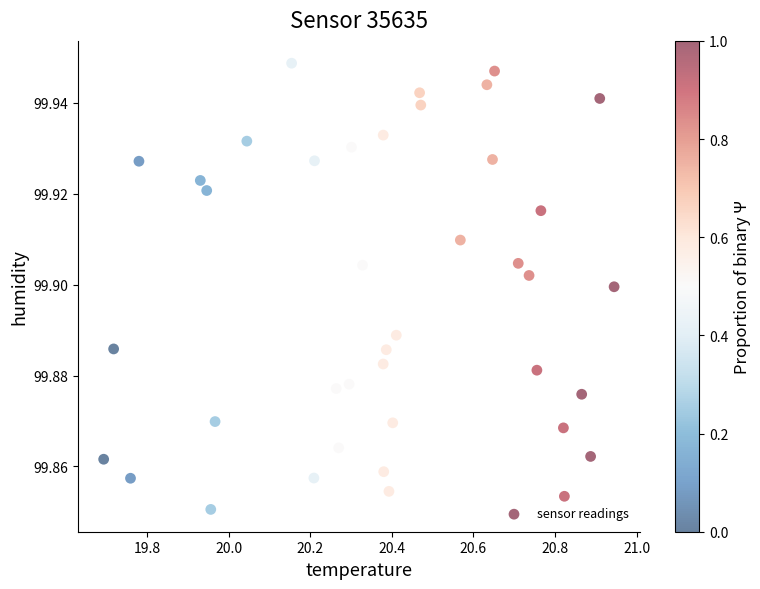

What is the range of X values (max minus min)?

1.3